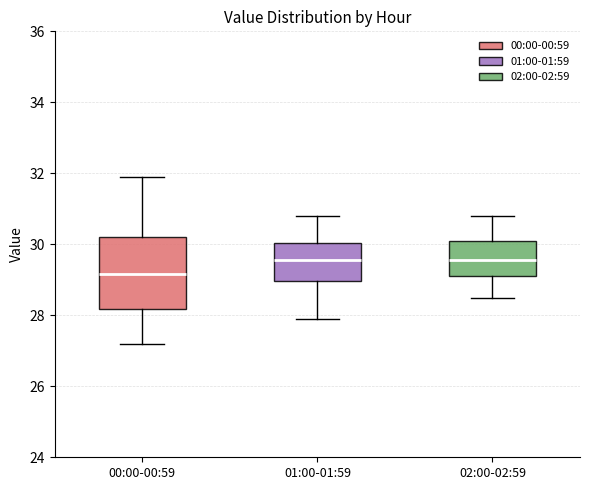

Which box's median line is the lowest?

00:00-00:59